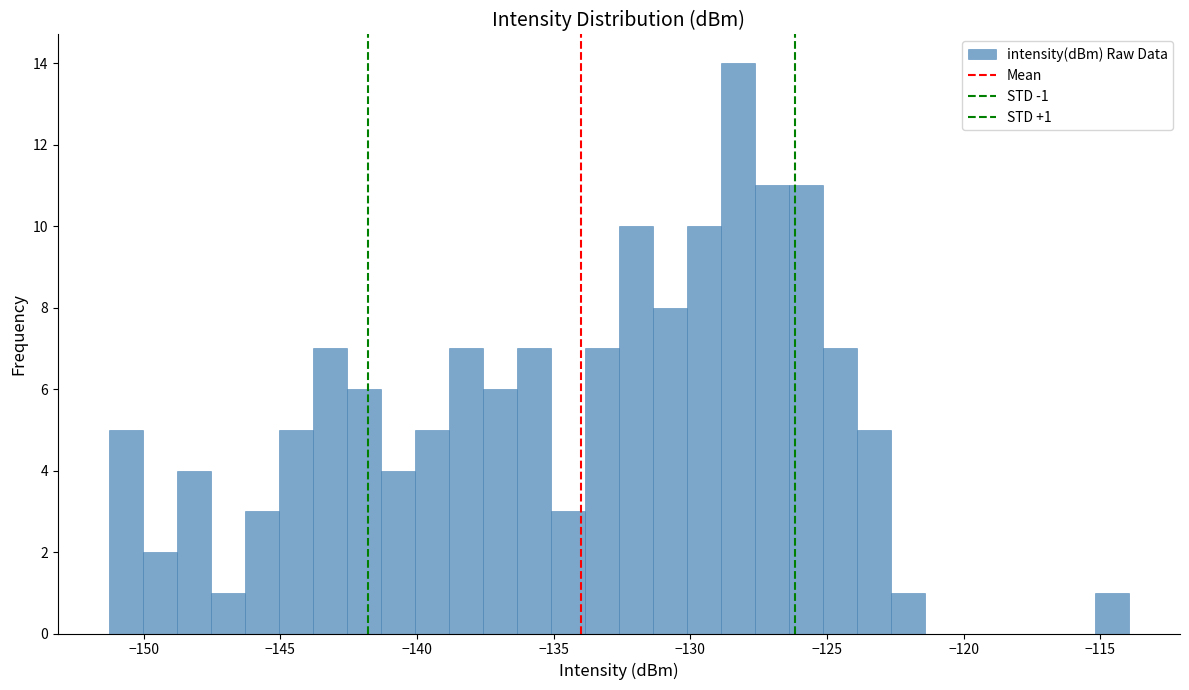

Around what value on the x-axis is the tallest bar? Give the approximate position of its centre, as read against the axis.

-128.5